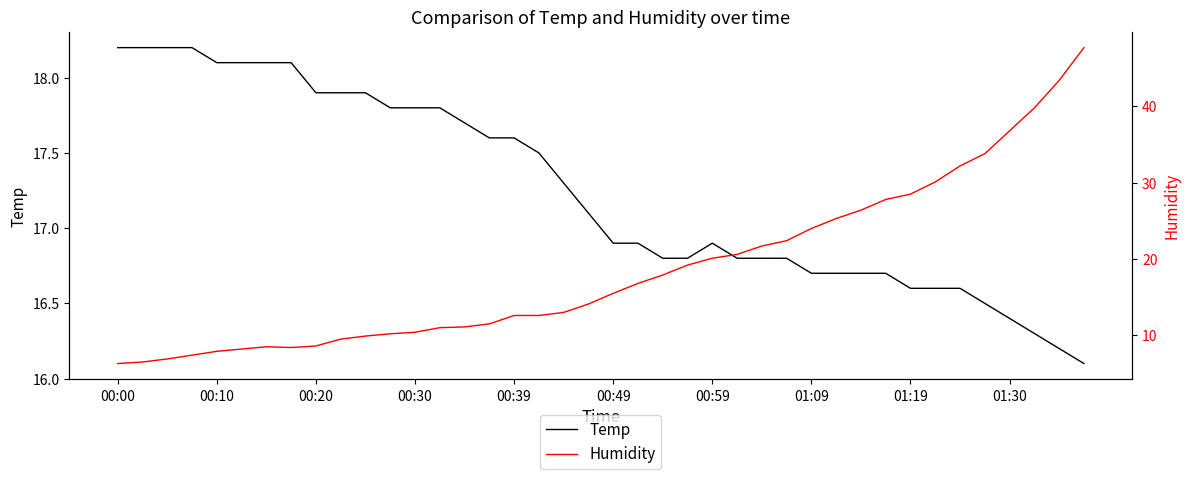

How many data points in Humidity are less than 15?

20